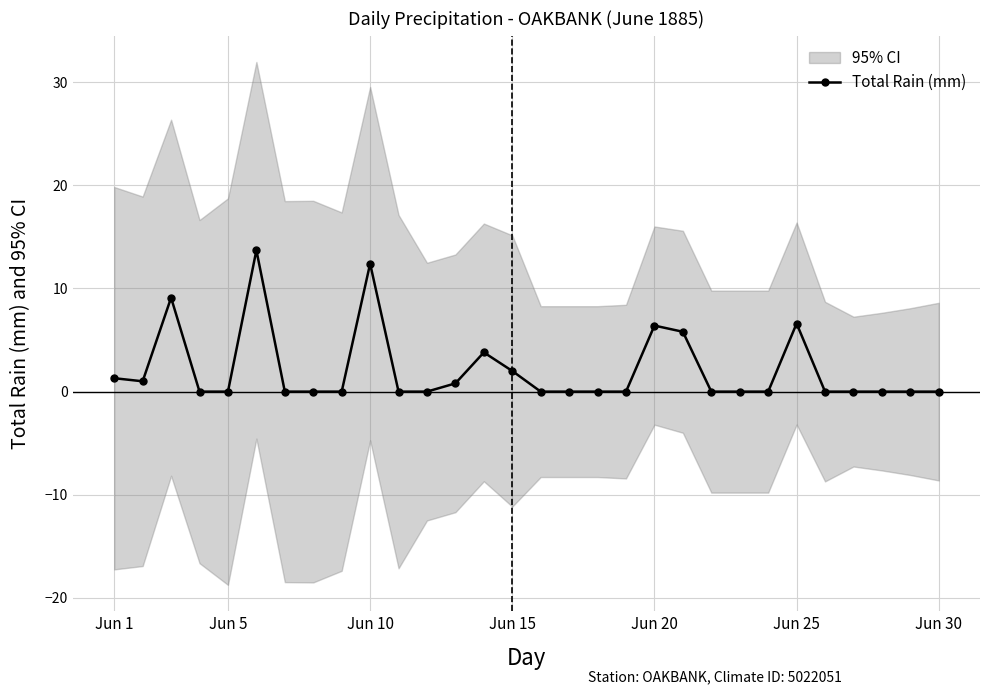

True or false: the data has more than 0 interior local peaks.

True